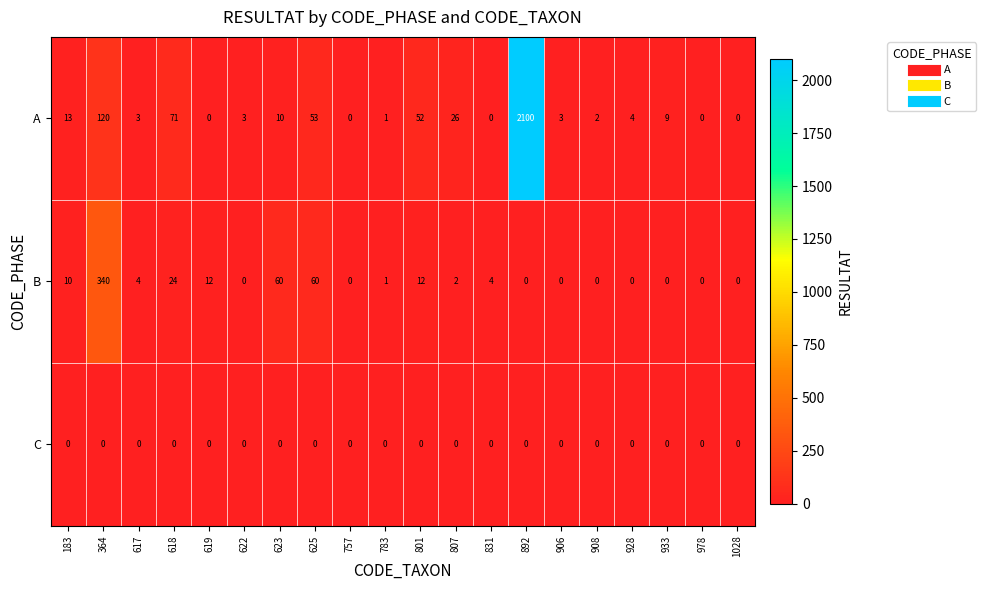

What is the maximum value shown in the chart?

2100